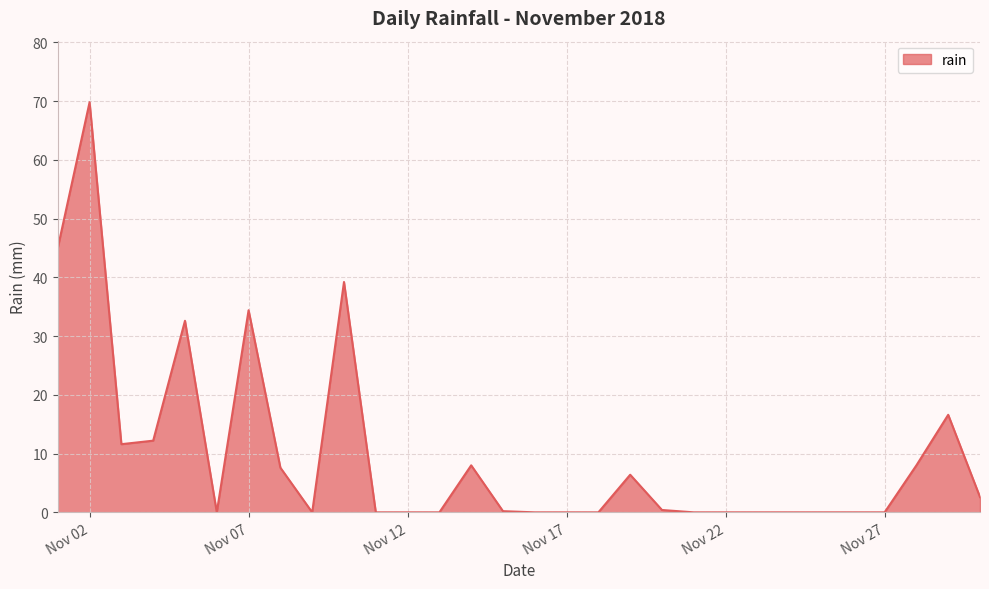

What is the maximum value shown in the chart?

69.8